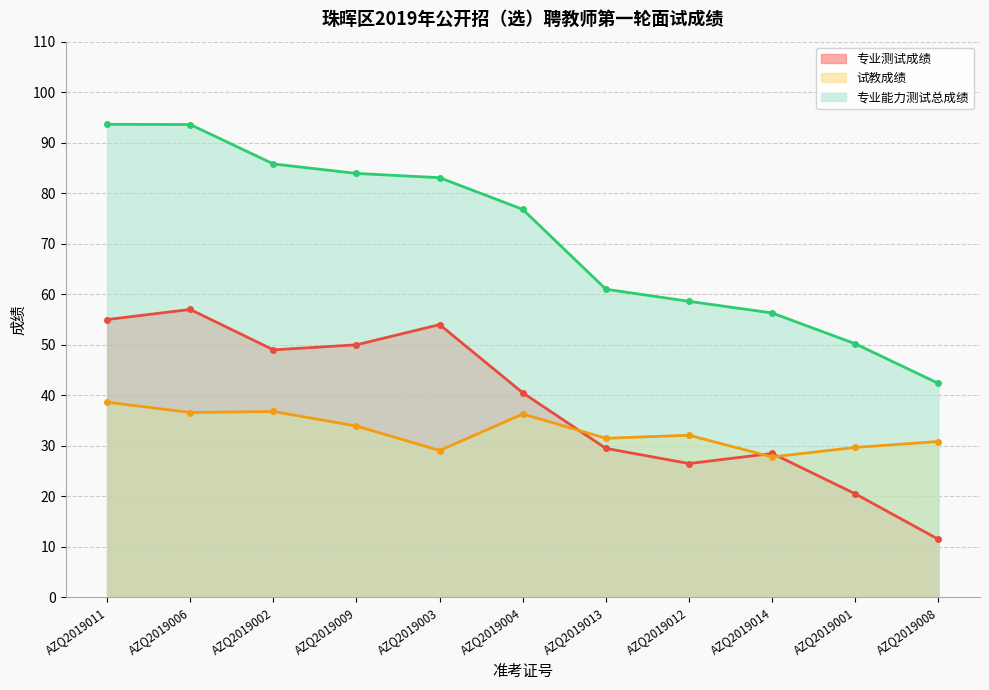

How many lines are shown in the chart?

3